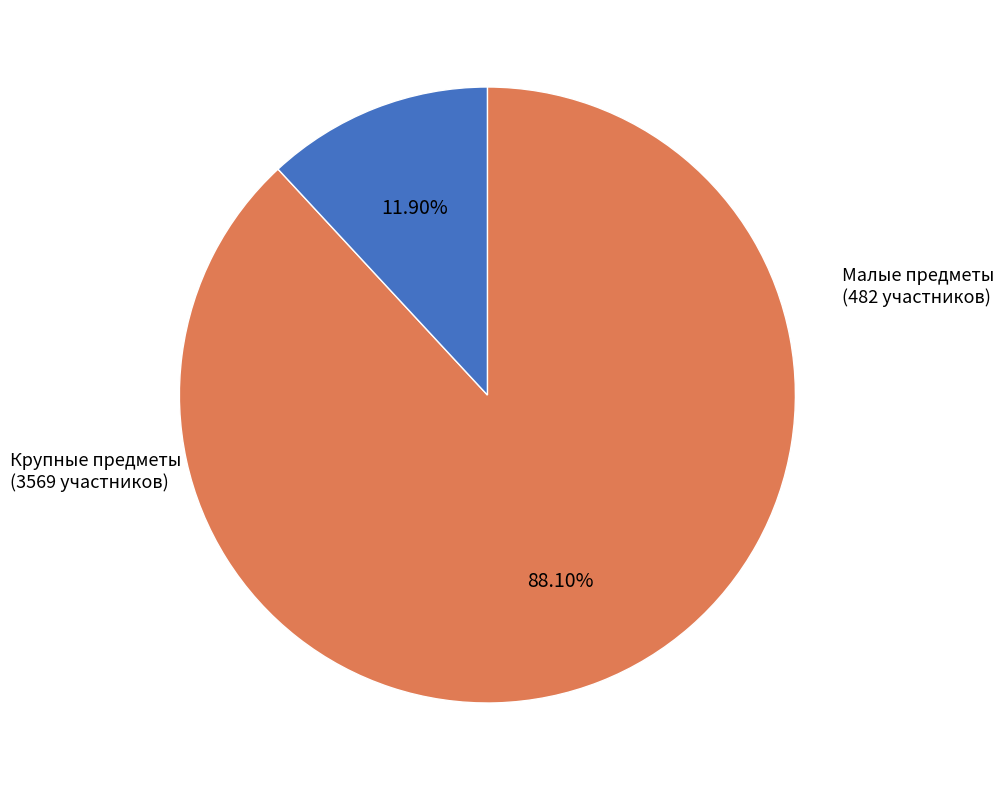

Does any single category account for the majority?

Yes